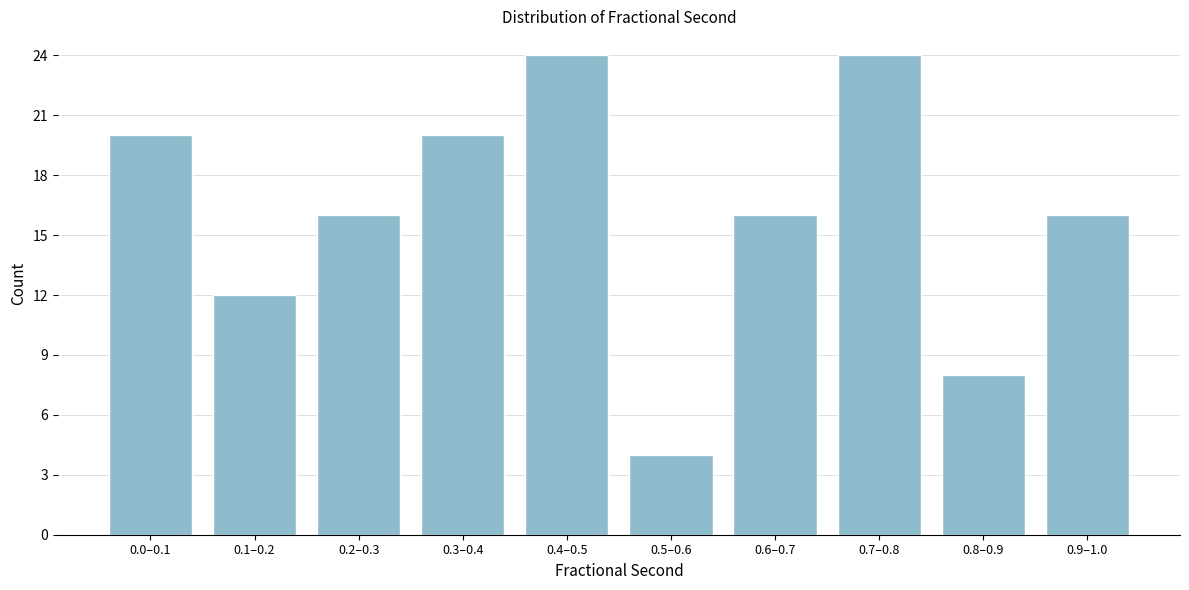

Reading right to left, list all the values displayed in this chart.

16	8	24	16	4	24	20	16	12	20